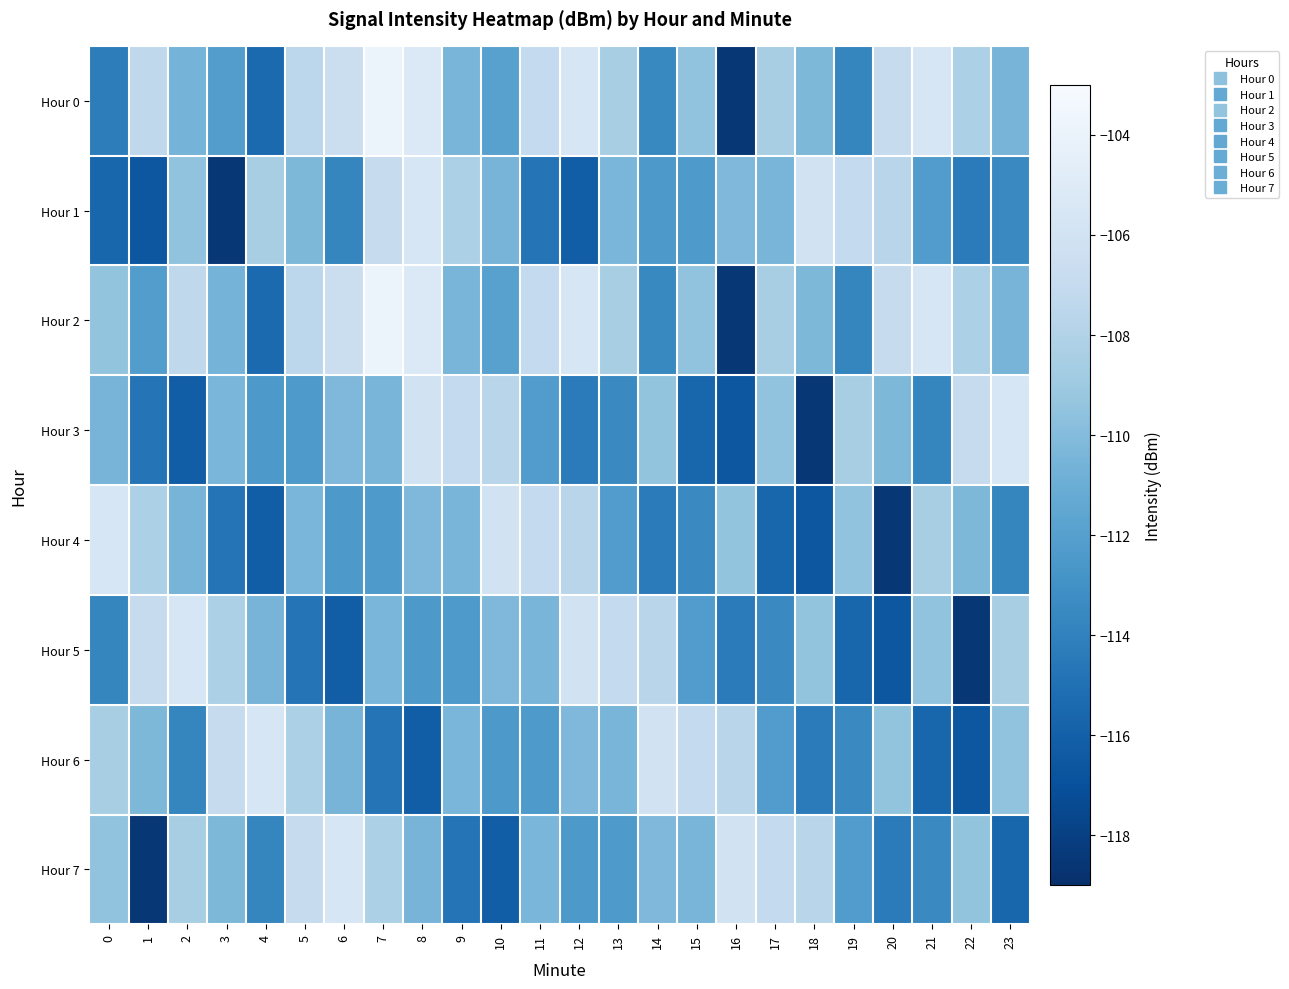

Which series has the widest spread of values?

Hour 0